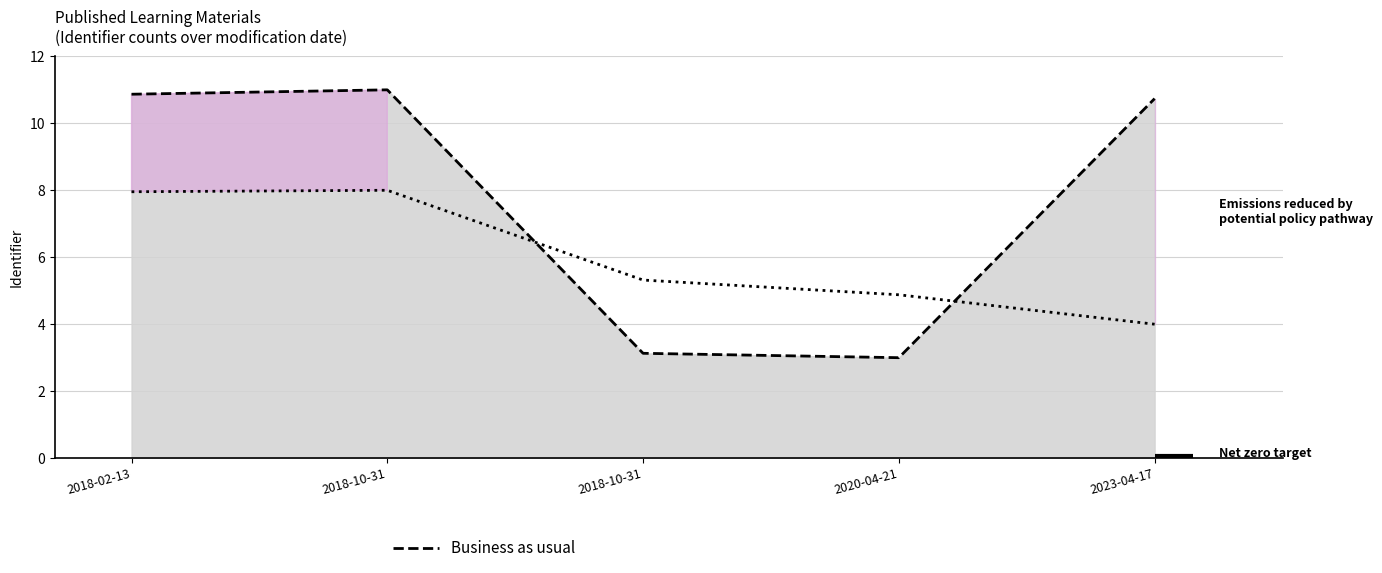

Reading right to left, what are all the values shown in this chart?

Business as usual: 2023-04-17=10.7	2020-04-21=3.0	2018-10-31=3.1	2018-10-31=11.0	2018-02-13=10.9
Potential policy pathway: 2023-04-17=4.0	2020-04-21=4.9	2018-10-31=5.3	2018-10-31=8.0	2018-02-13=8.0